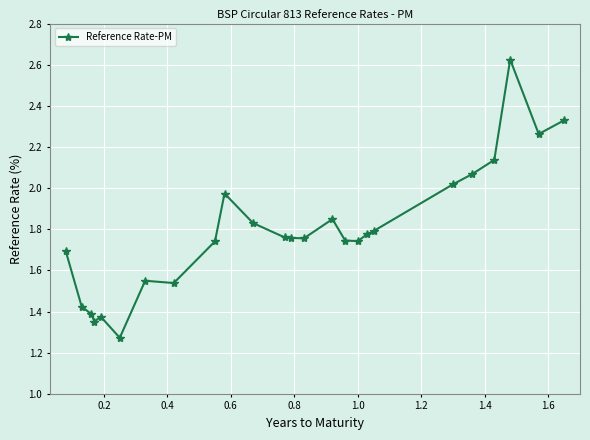

True or false: there are more than 2 points higher than both neighbors.

True